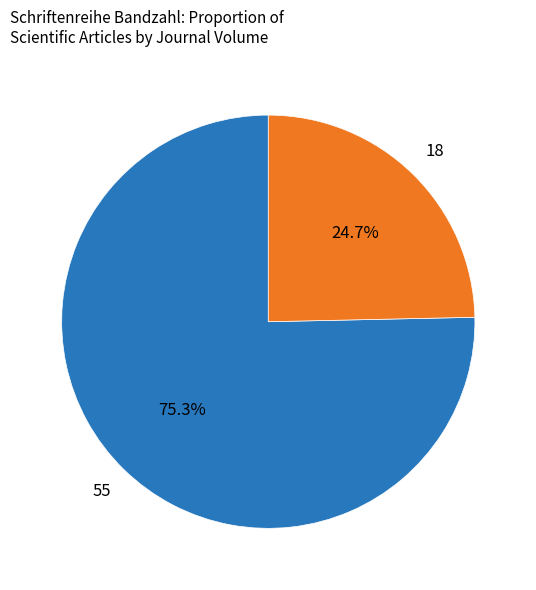

How many segments does this pie chart have?

2